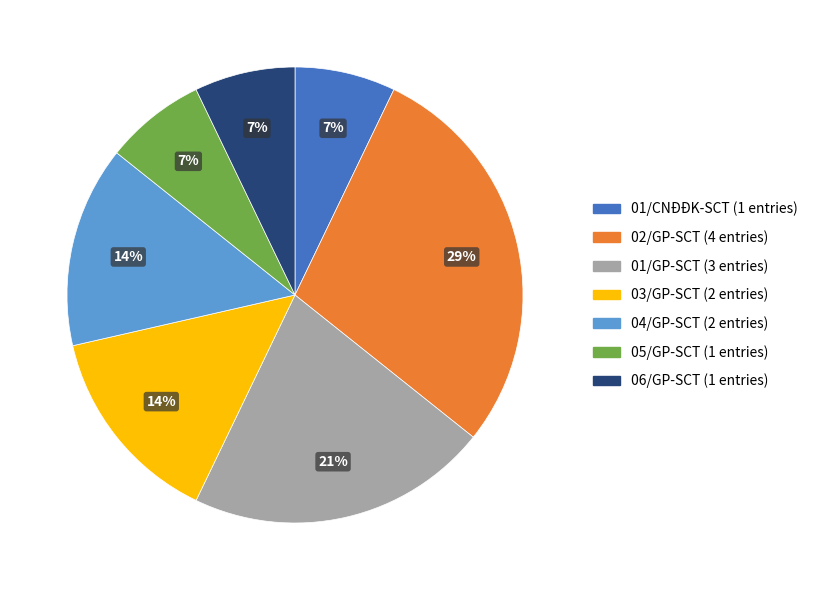

To the nearest percent, what is the average slice percentage?

14%